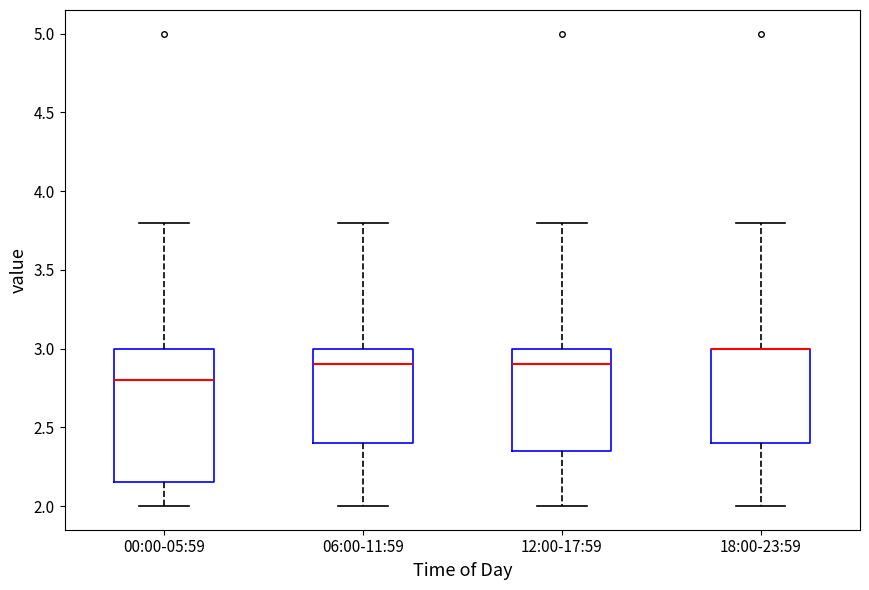

Reading left to right, transcribe this box plot: for each box, give where its median line is, the range the box spans, and where its two whiskers end, as read against the y-axis. The values are not printed on the chart, so give them approximately, as read against the axis.

00:00-05:59: median 2.80, box 2.15 to 3.00, whiskers 2.00 to 3.80
06:00-11:59: median 2.90, box 2.40 to 3.00, whiskers 2.00 to 3.80
12:00-17:59: median 2.90, box 2.35 to 3.00, whiskers 2.00 to 3.80
18:00-23:59: median 3.00 (drawn on the box's upper edge), box 2.40 to 3.00, whiskers 2.00 to 3.80